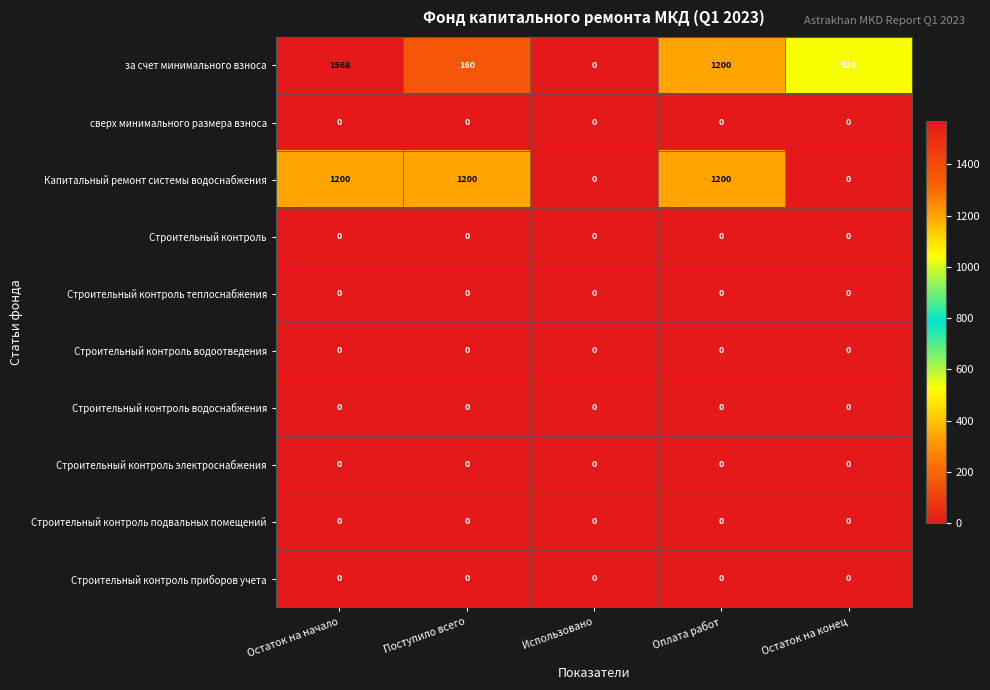

Which series has the widest spread of values?

за счет минимального взноса